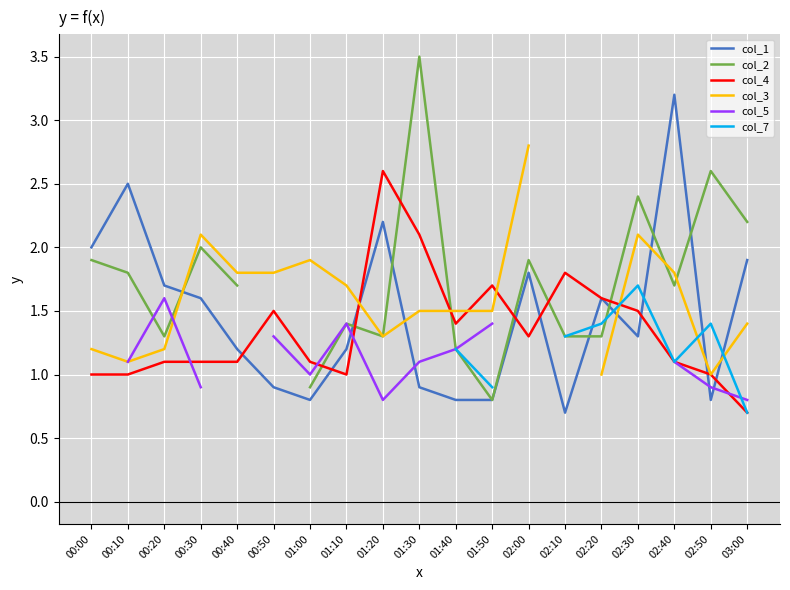

Where is the first local maximum for col_3?

00:30